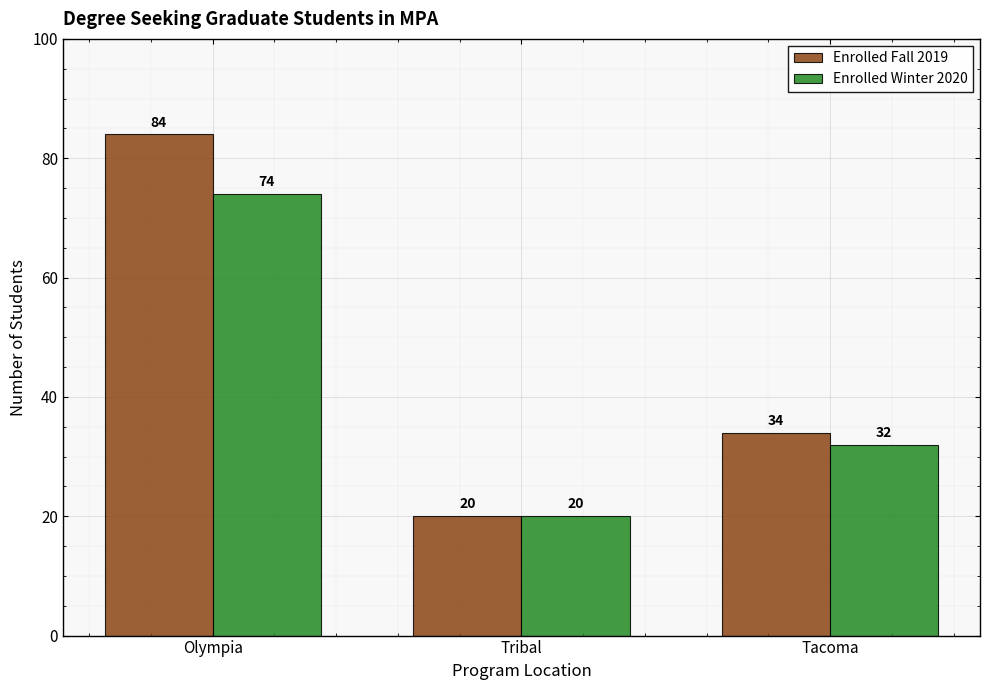

Between Tribal and Tacoma, which series saw the biggest shift?

Enrolled Fall 2019